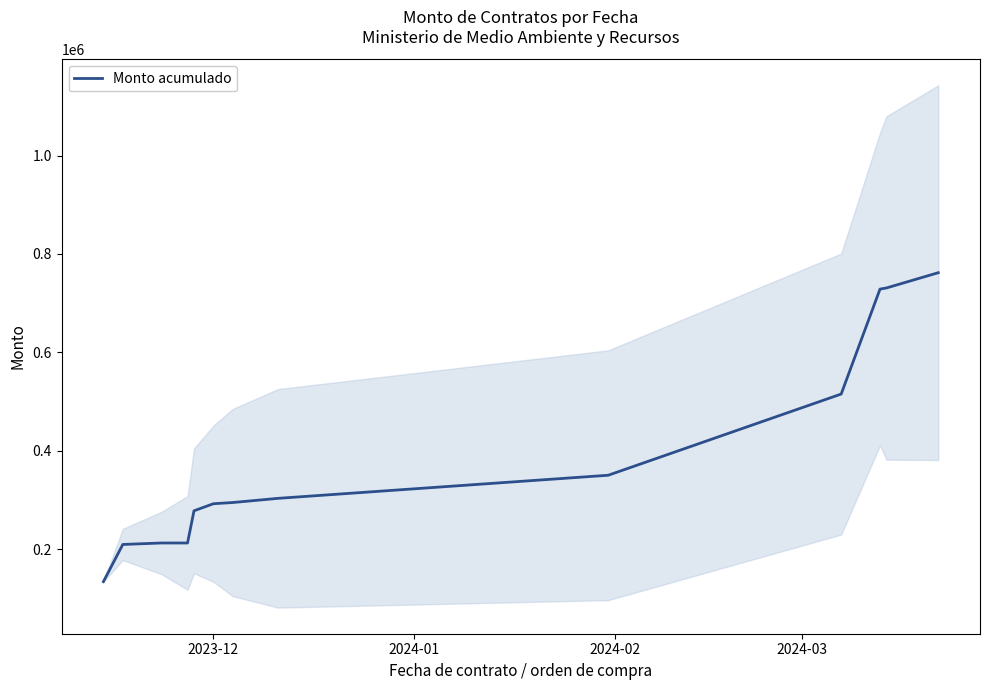

What is the greatest value displayed?

761871.7